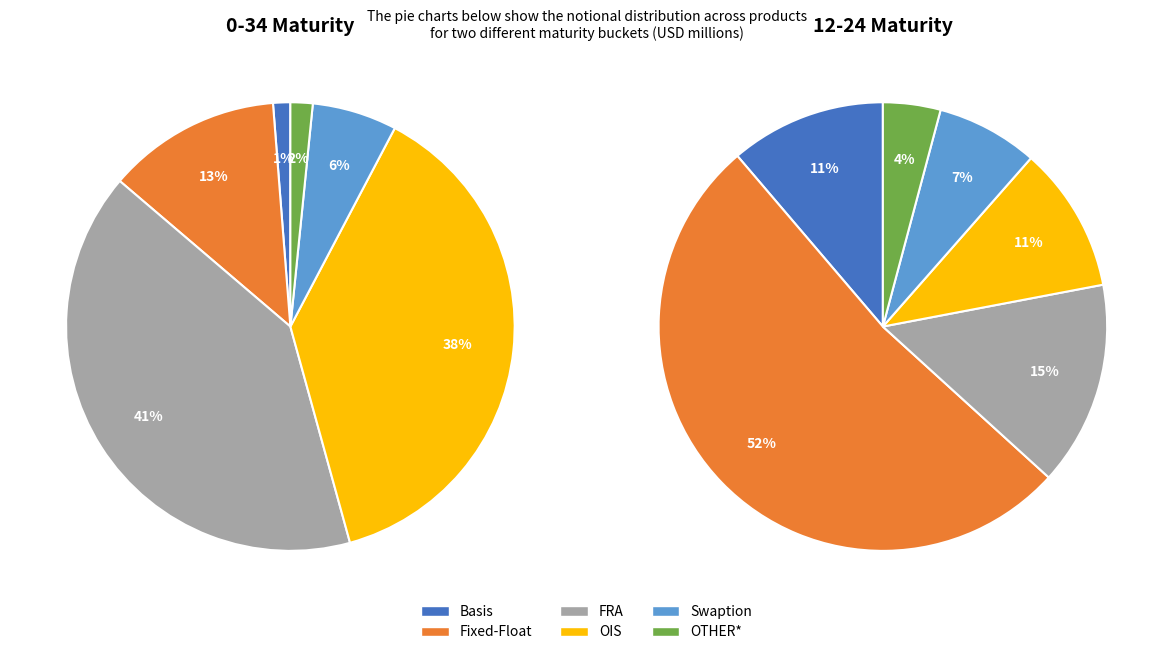

Which has a higher value, Fixed-Float or FRA?

FRA